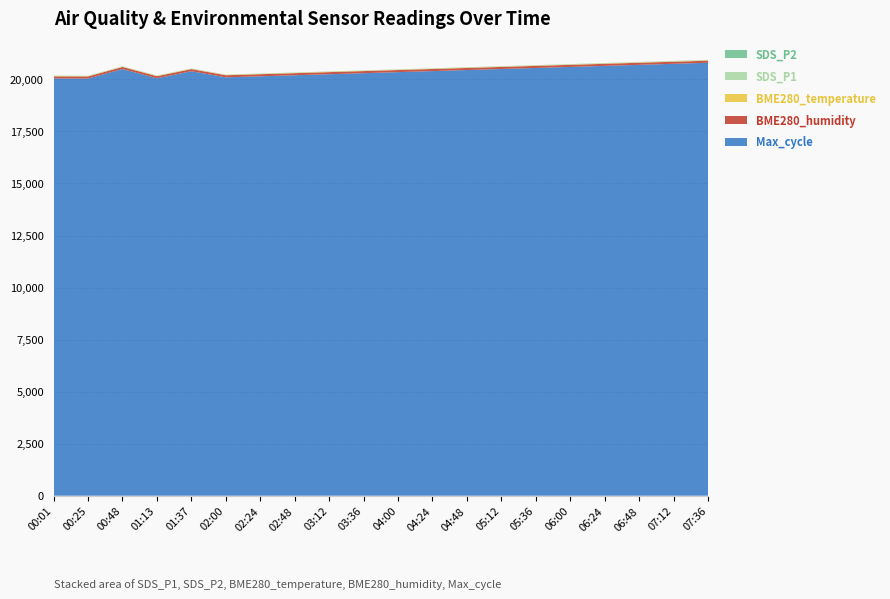

Reading left to right, what are all the values shown in this chart?

SDS_P2: 6.7	5.2	5.4	4.7	4.2	4.1	4.3	4.5	4.7	4.9	5.1	5.3	5.5	5.7	5.9	6.1	6.3	6.5	6.7	6.9
SDS_P1: 10.9	10.9	10.3	12.2	8.6	8.8	9.0	9.2	9.4	9.6	9.8	10.0	10.2	10.4	10.6	10.8	11.0	11.2	11.4	11.6
BME280_temperature: 17.8	18.0	17.2	17.7	17.5	17.6	17.7	17.8	17.9	18.0	18.1	18.2	18.3	18.4	18.5	18.6	18.7	18.8	18.9	19.0
BME280_humidity: 100.0	100.0	100.0	100.0	100.0	100.0	100.0	100.0	100.0	100.0	100.0	100.0	100.0	100.0	100.0	100.0	100.0	100.0	100.0	100.0
Max_cycle: 20045.0	20042.0	20498.0	20054.0	20394.0	20100.0	20150.0	20200.0	20250.0	20300.0	20350.0	20400.0	20450.0	20500.0	20550.0	20600.0	20650.0	20700.0	20750.0	20800.0